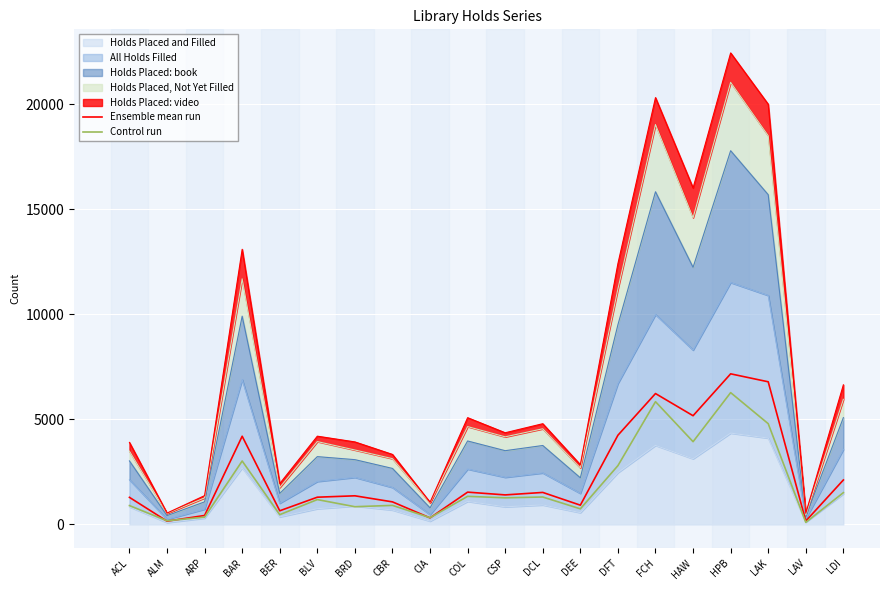

What is the difference between the second highest and minimum values in the Control run series?

5749